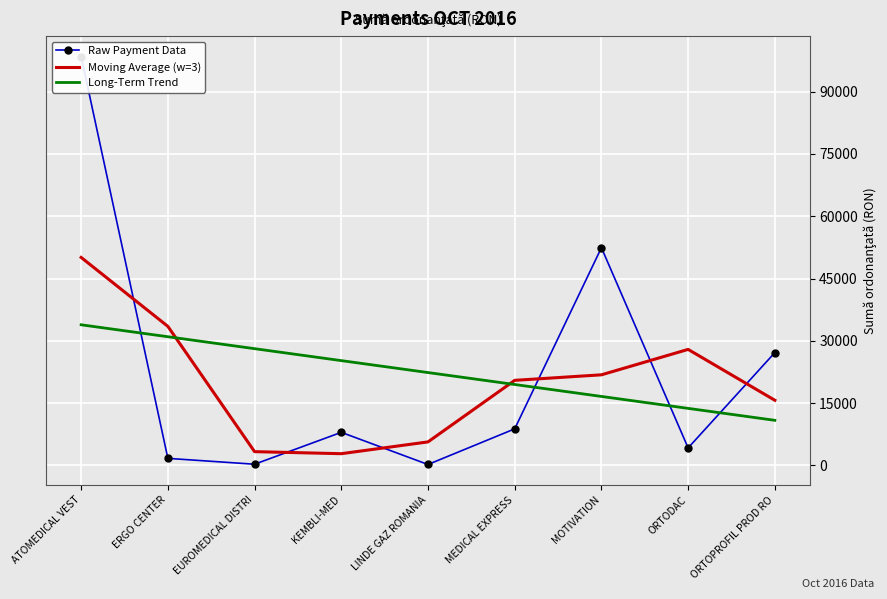

Between KEMBLI-MED and ORTOPROFIL PROD RO, which series saw the biggest shift?

Raw Payment Data